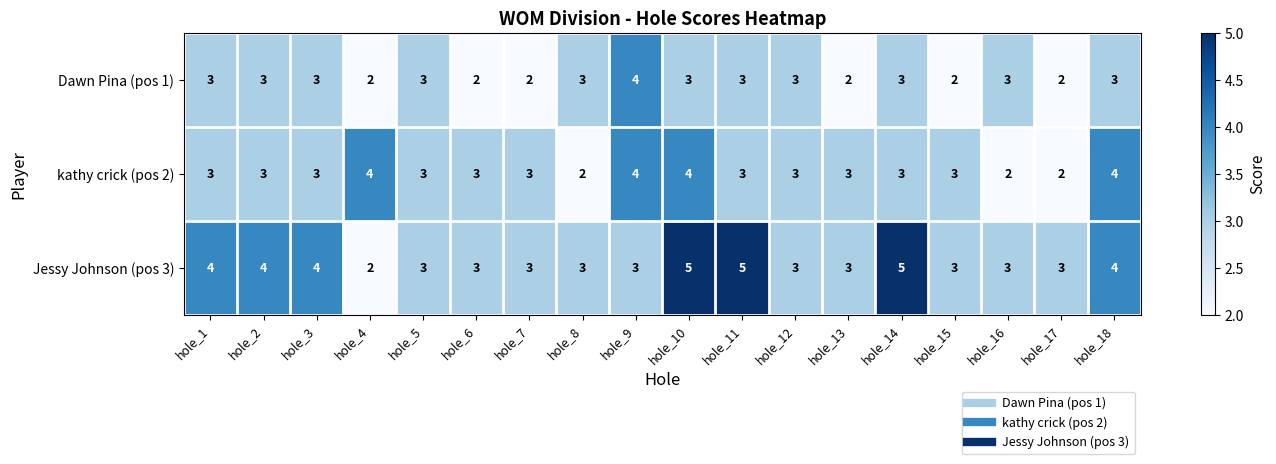

At which label does Jessy Johnson (pos 3) first exceed 3?

hole_1